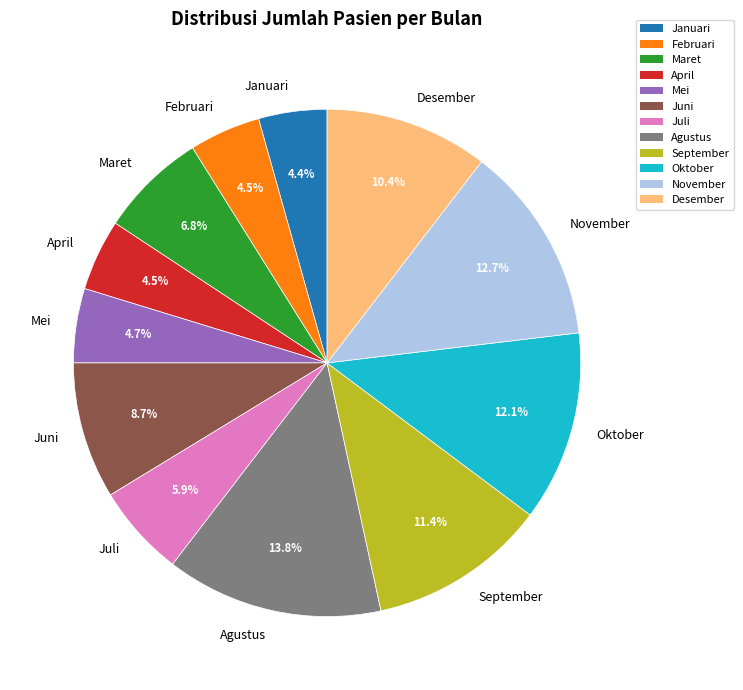

Is the sum of Februari and November greater than half?

No